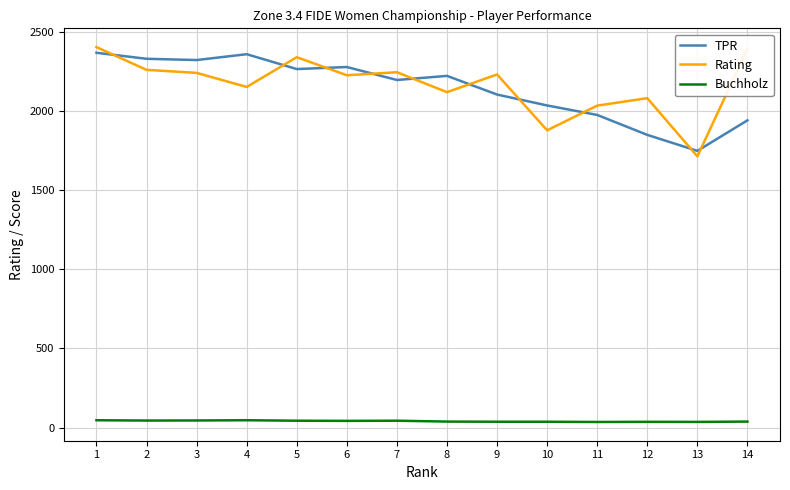

True or false: TPR and Buchholz cross at least once.

False